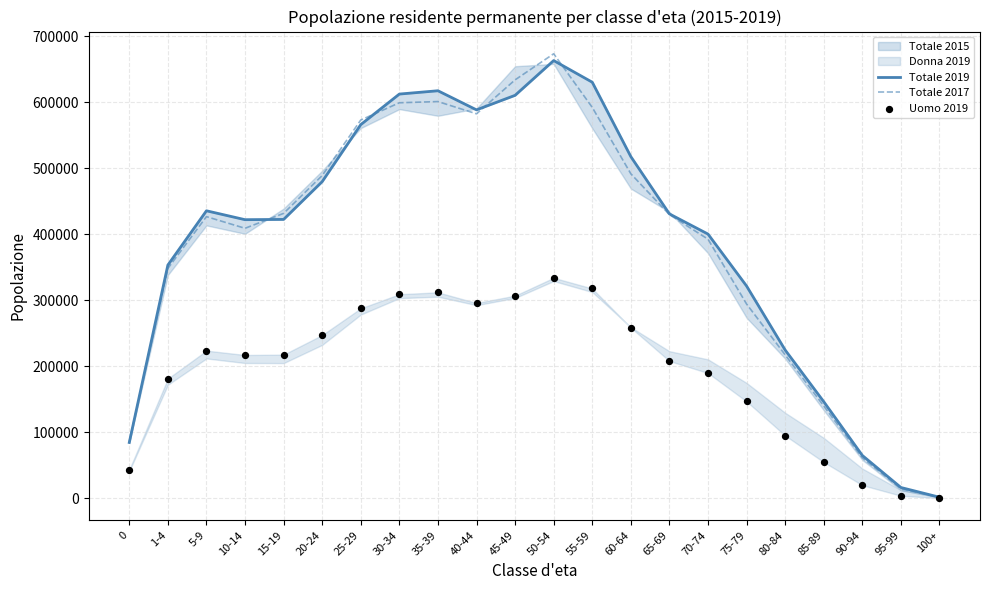

Which series reaches the maximum Y coordinate?

Totale 2017